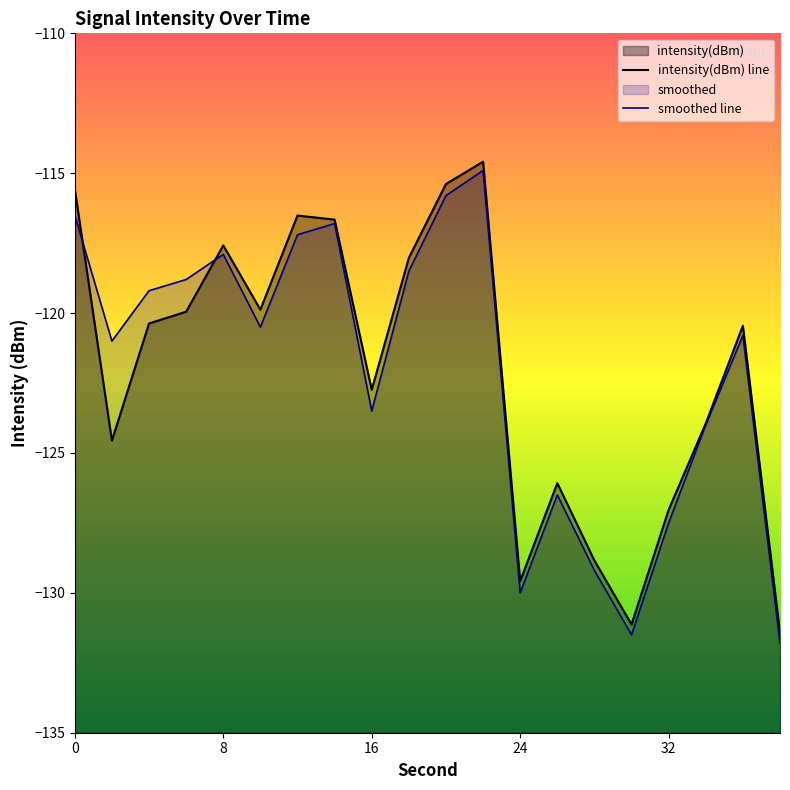

What is the sum of all intensity(dBm) values?

-2440.3